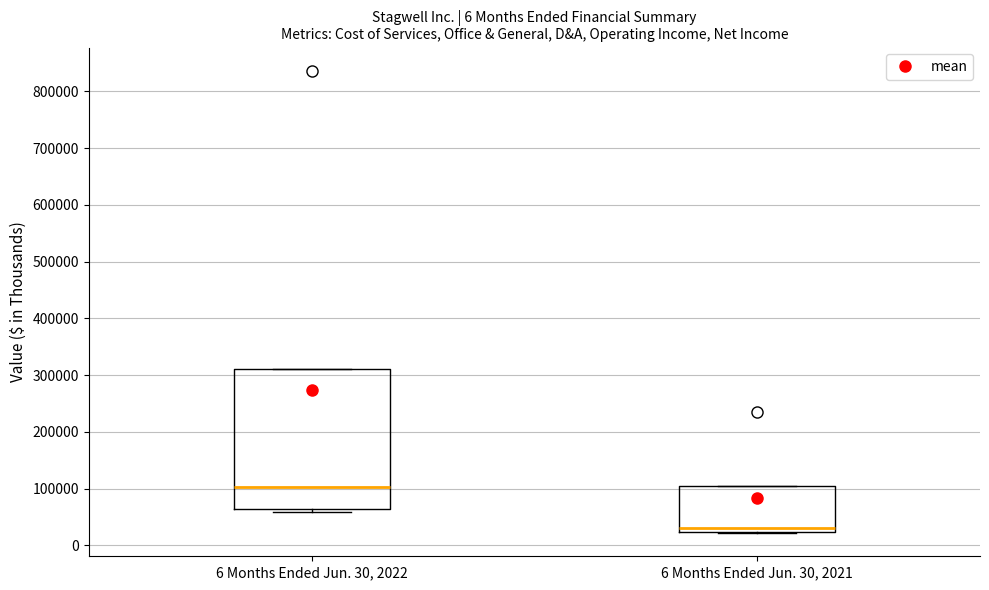

Which box's median line is the highest?

6 Months Ended Jun. 30, 2022